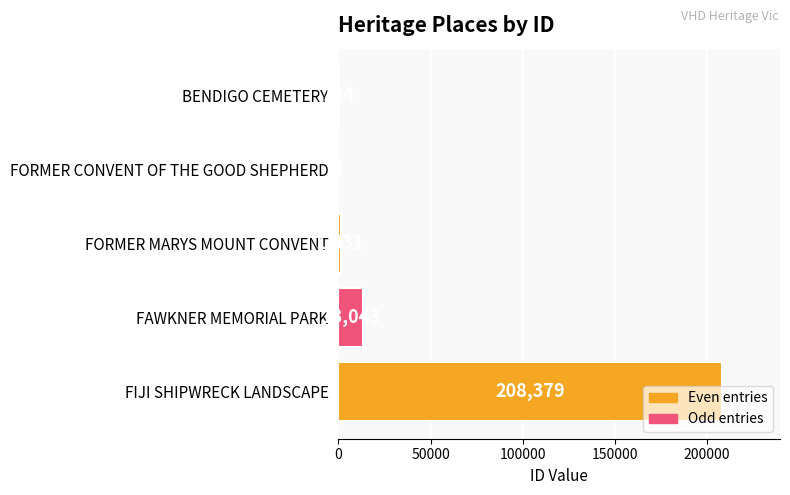

Between BENDIGO CEMETERY and FORMER MARYS MOUNT CONVENT, which is larger?

FORMER MARYS MOUNT CONVENT